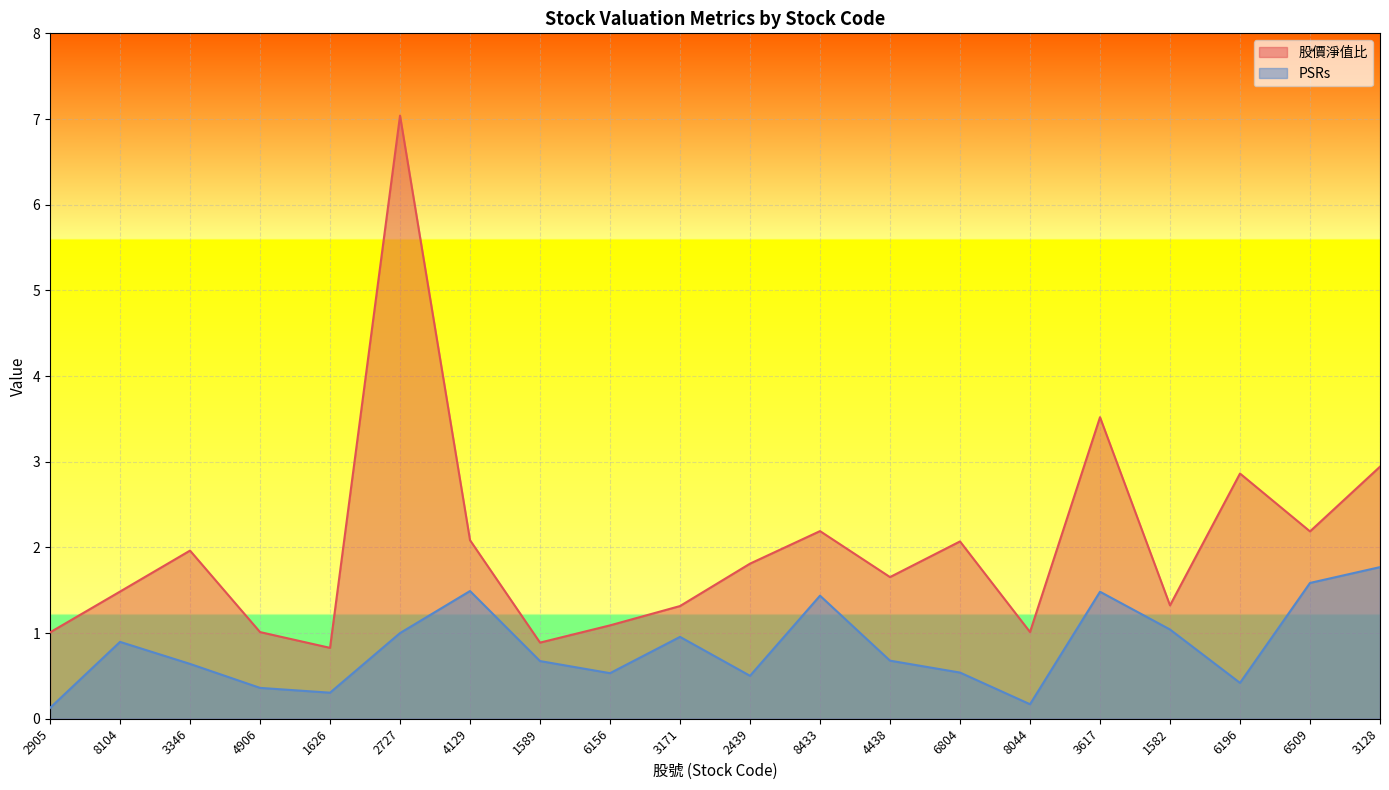

What is the approximate value of 股價淨值比 at 8433?

2.2